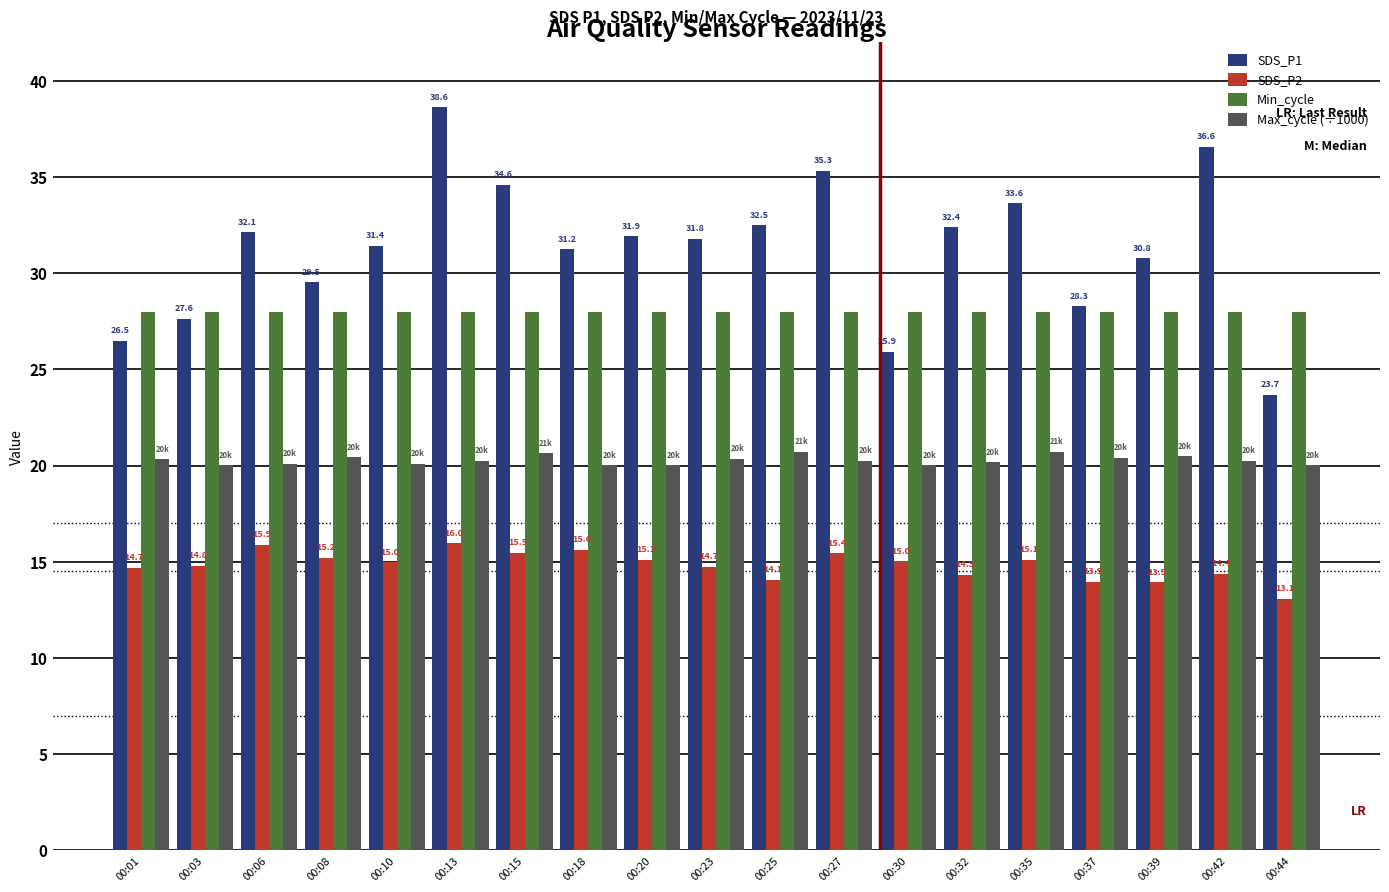

Read the SDS_P2 value at 00:18.

15.6